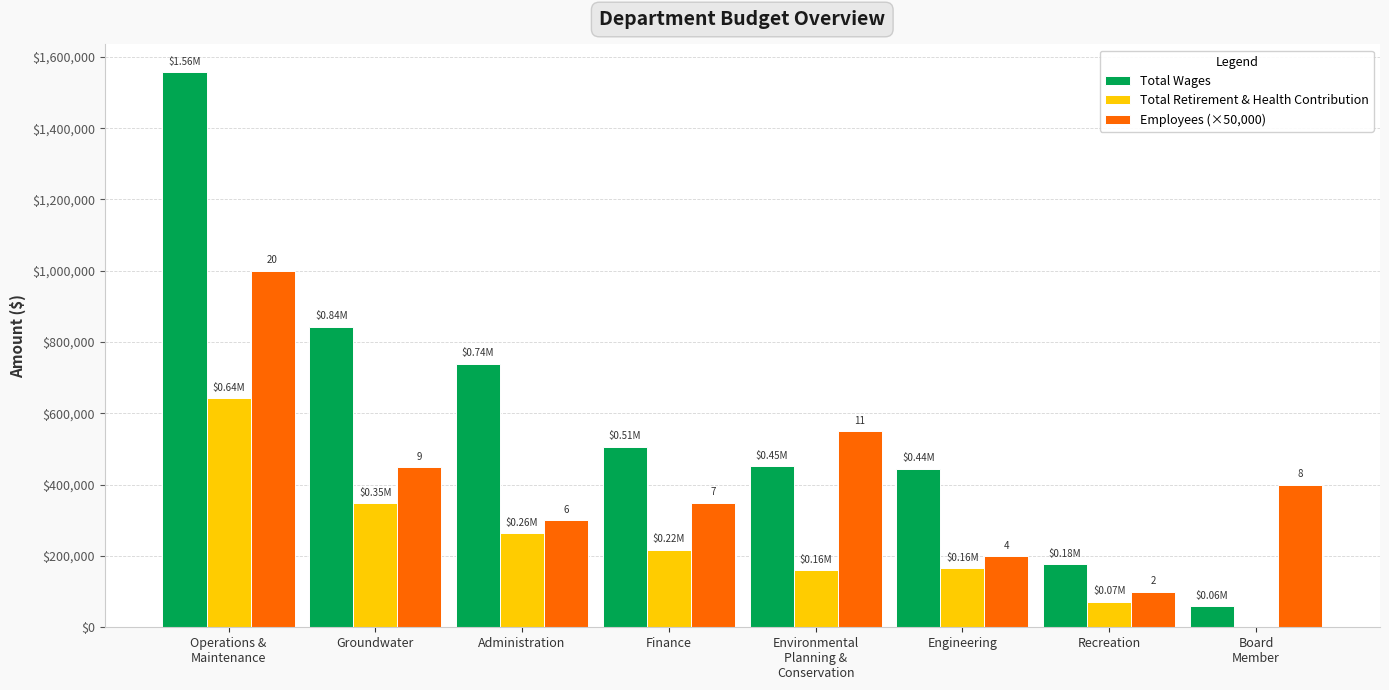

Is it true that Employees (×50,000) equals 539807 at Operations &
Maintenance?

False